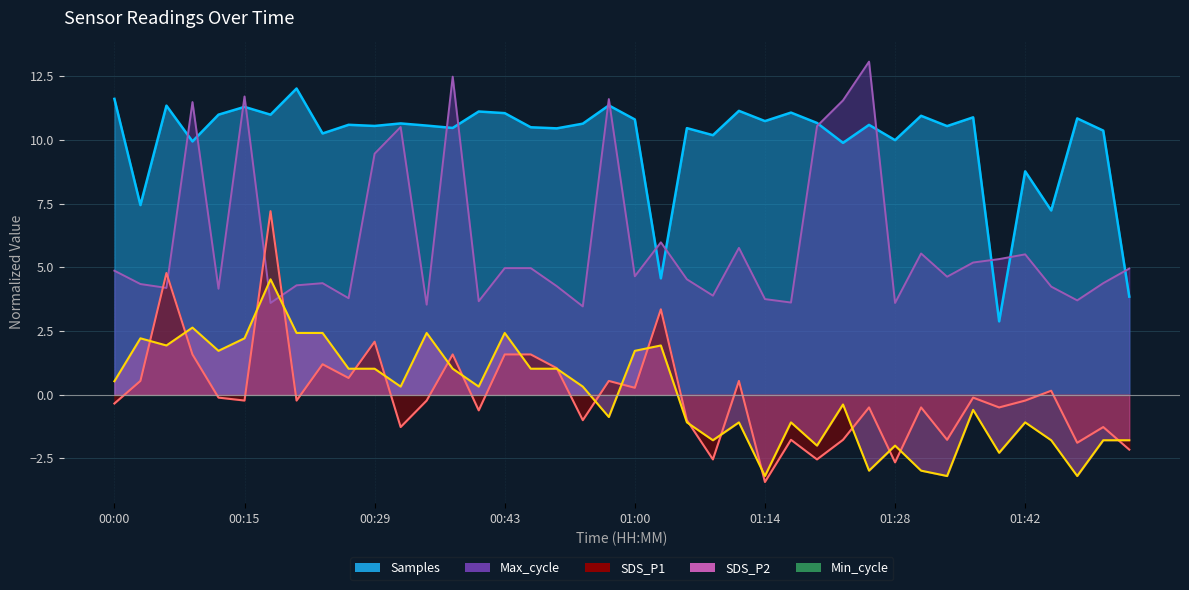

Which series has the largest total across all categories?

Samples